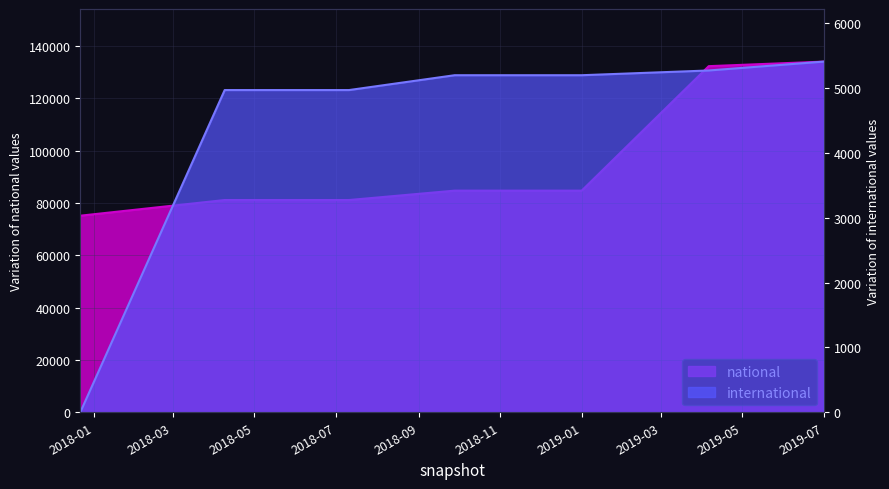

What is the spread (max minus min) of values at 2019-01?

79562